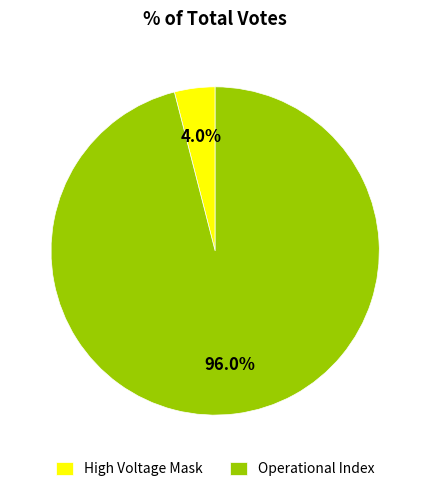

Which category has the biggest portion of the pie?

Operational Index